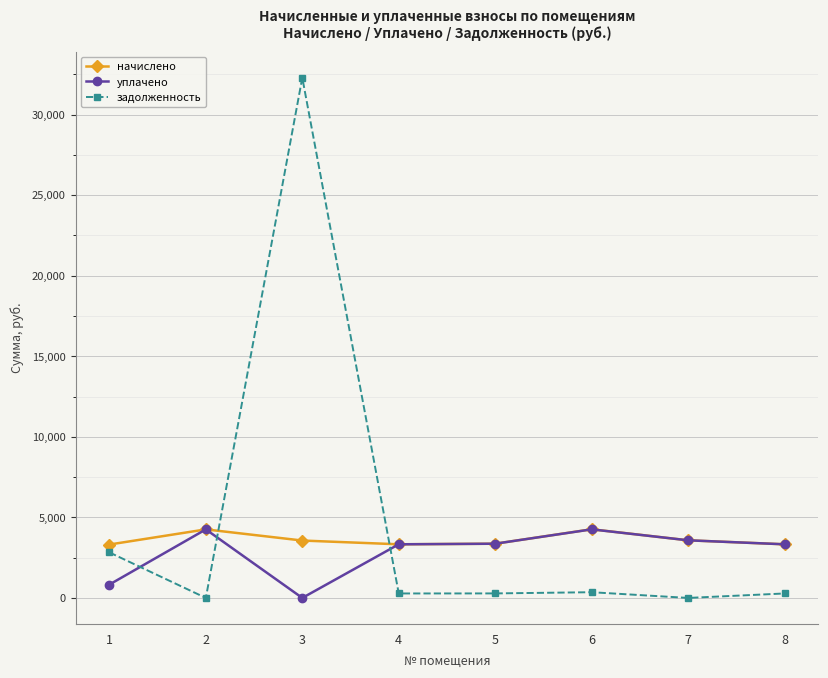

At which category does уплачено reach its first local peak?

2